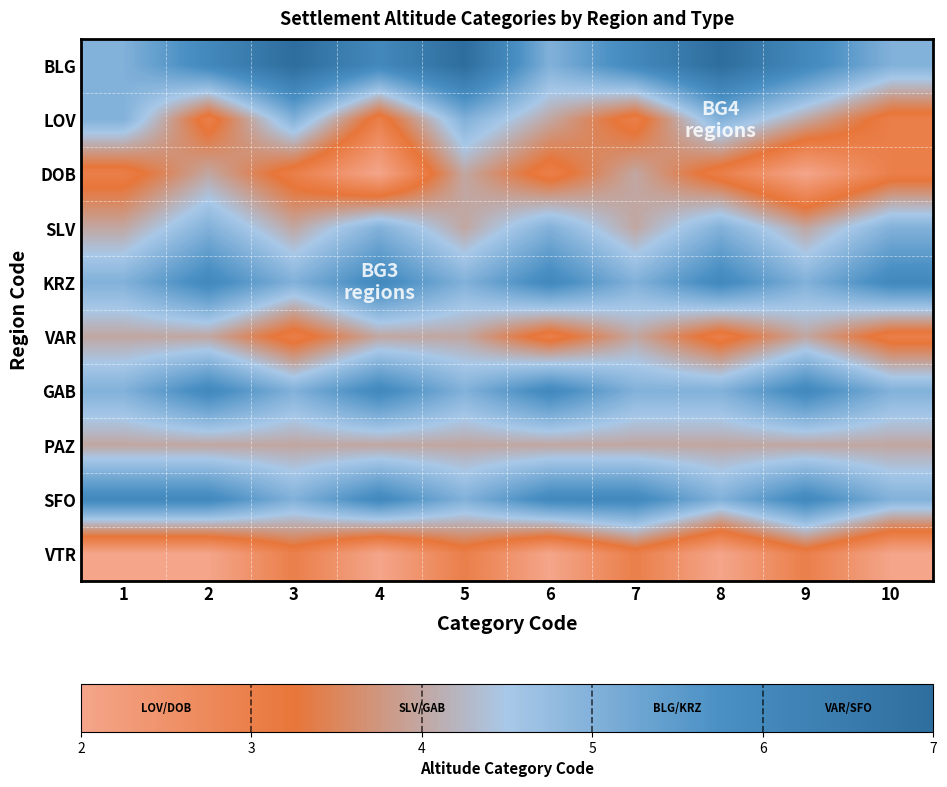

Reading right to left, what are all the values shown in this chart?

BLG: 10=5	9=6	8=7	7=6	6=5	5=7	4=6	3=7	2=6	1=5
LOV: 10=3	9=4	8=5	7=3	6=4	5=5	4=3	3=5	2=3	1=5
DOB: 10=3	9=2	8=3	7=4	6=3	5=4	4=2	3=3	2=4	1=3
SLV: 10=5	9=4	8=5	7=4	6=5	5=4	4=5	3=4	2=5	1=4
KRZ: 10=6	9=5	8=6	7=5	6=6	5=5	4=6	3=5	2=6	1=5
VAR: 10=3	9=4	8=3	7=4	6=3	5=4	4=4	3=3	2=4	1=4
GAB: 10=5	9=6	8=5	7=5	6=6	5=5	4=6	3=5	2=6	1=5
PAZ: 10=4	9=4	8=4	7=4	6=4	5=4	4=4	3=4	2=4	1=4
SFO: 10=5	9=6	8=5	7=6	6=6	5=5	4=6	3=5	2=6	1=6
VTR: 10=2	9=3	8=2	7=3	6=2	5=3	4=2	3=3	2=2	1=2